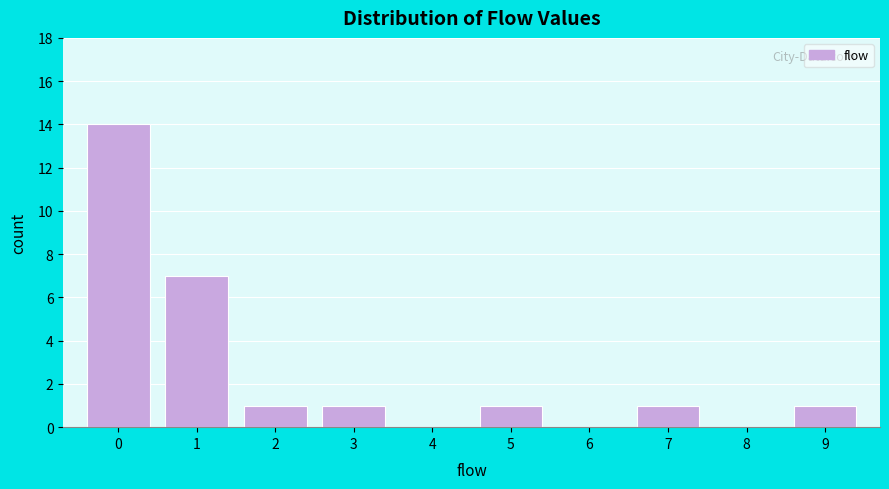

How tall is the bar that spans -0.5 to 0.5 on the x-axis? The values are not printed on the chart, so give them approximately, as read against the axis.

14